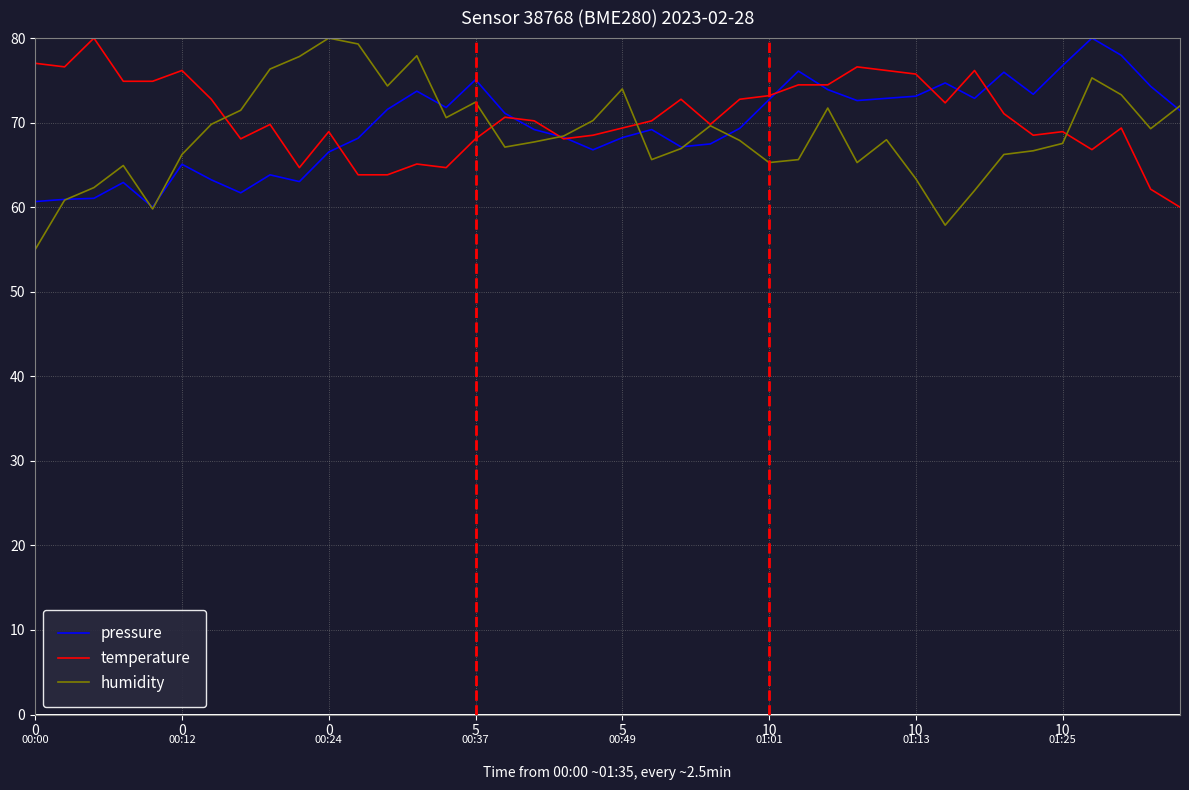

At how many categories does at least one series exceed 60?

40